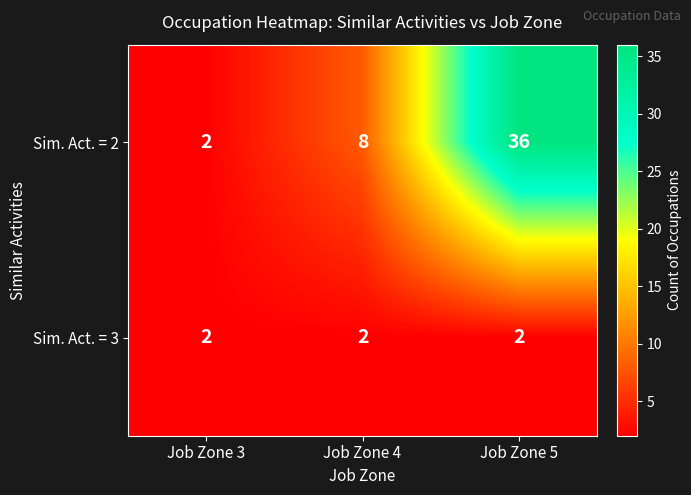

Which series changed the most between Job Zone 3 and Job Zone 5?

Sim. Act. = 2